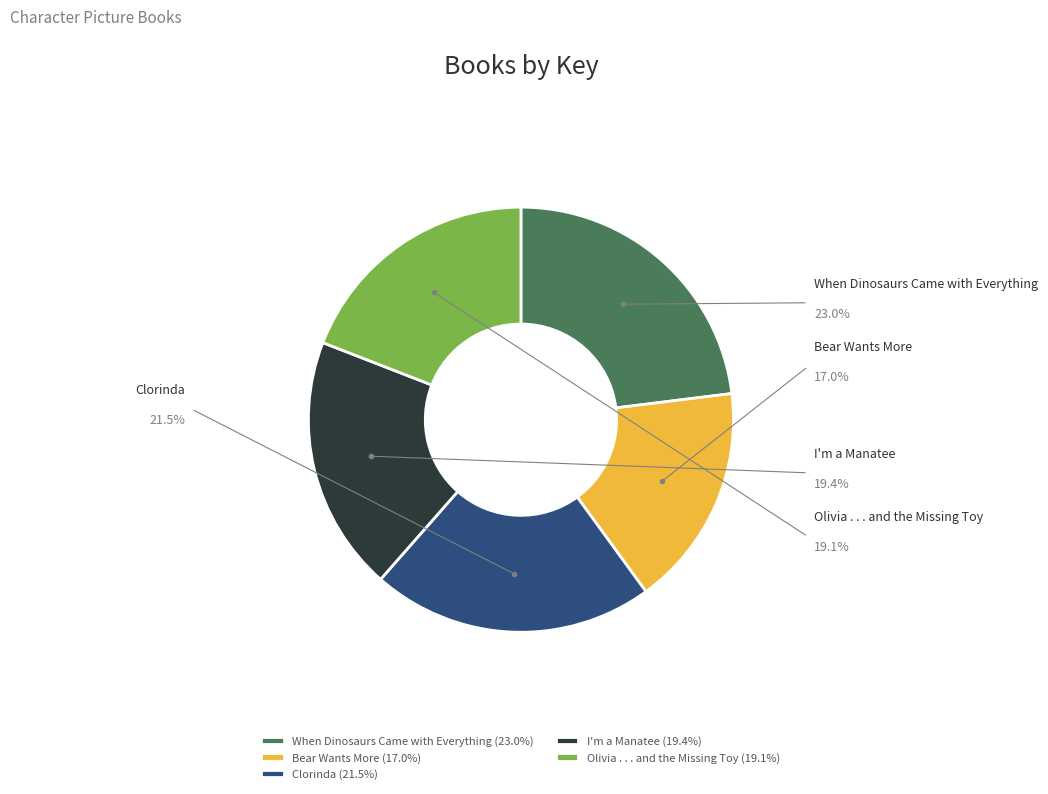

What portion of the pie excludes Bear Wants More?

83.0%